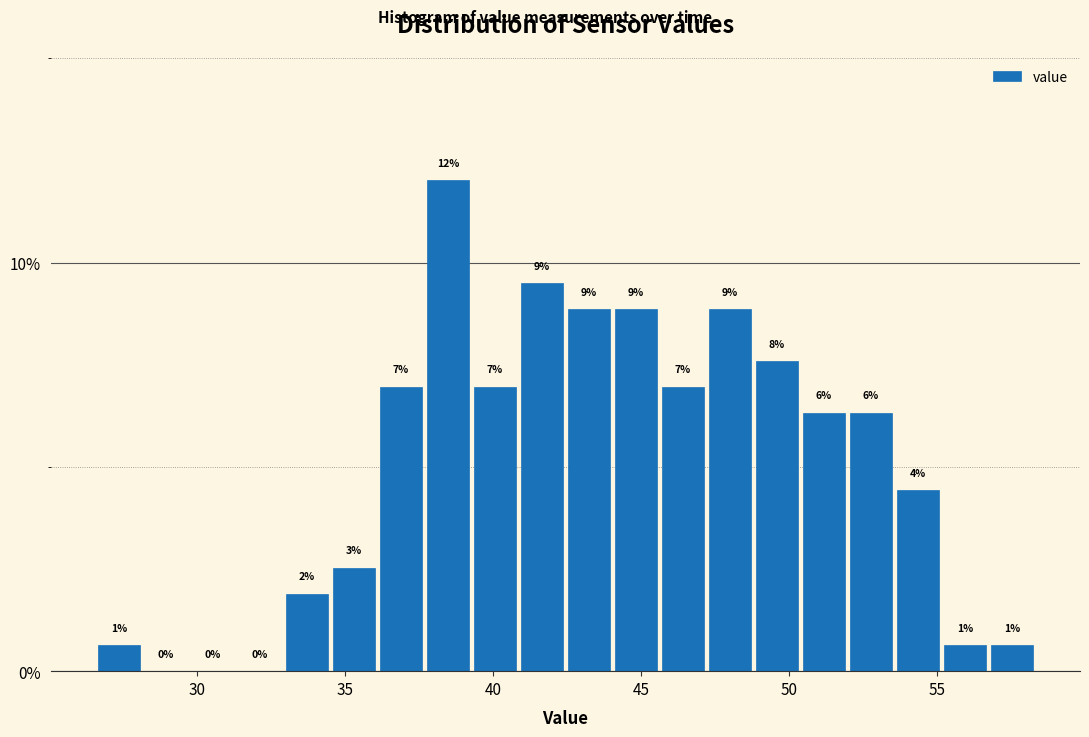

Around what value on the x-axis is the tallest bar? Give the approximate position of its centre, as read against the axis.

38.5